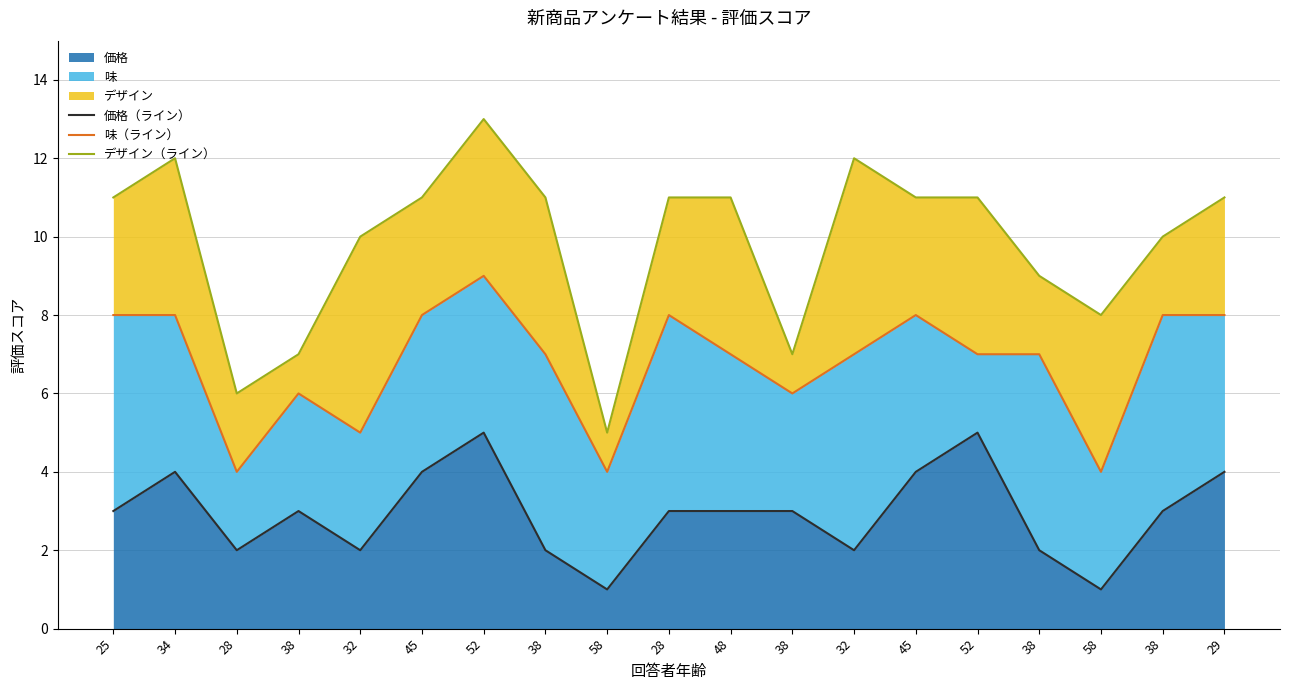

True or false: デザイン（ライン） and 味（ライン） cross at least once.

False